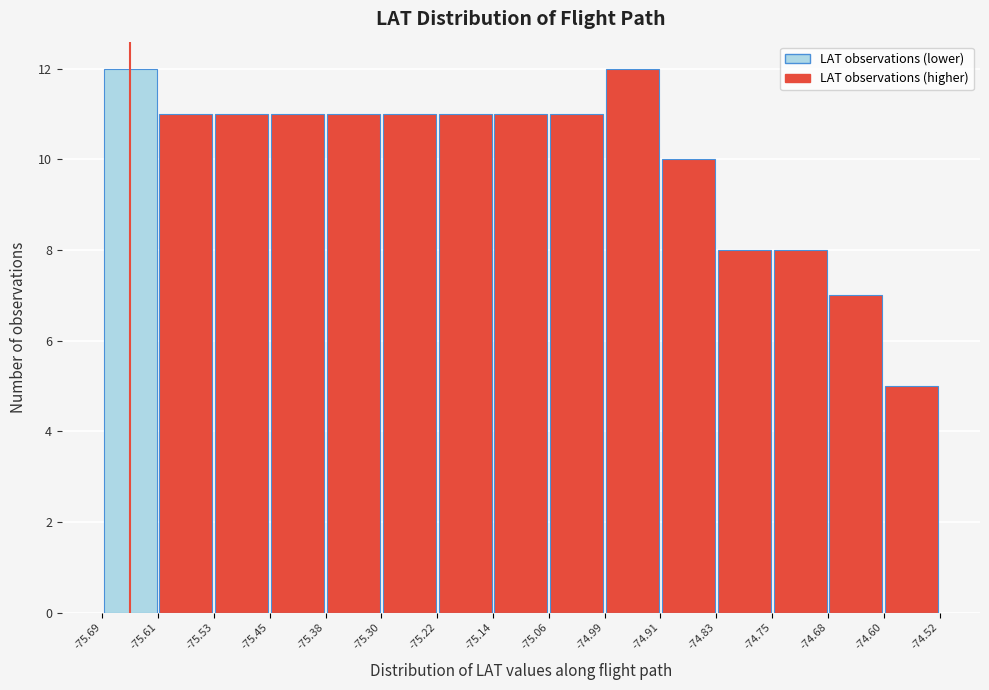

Reading left to right, list every bar in this chart as the range it spans on the x-axis followed by its height. The values are not printed on the chart, so give them approximately, as read against the axis.

-75.69 to -75.61: 12
-75.61 to -75.53: 11
-75.53 to -75.45: 11
-75.45 to -75.38: 11
-75.38 to -75.30: 11
-75.30 to -75.22: 11
-75.22 to -75.14: 11
-75.14 to -75.06: 11
-75.06 to -74.99: 11
-74.99 to -74.91: 12
-74.91 to -74.83: 10
-74.83 to -74.75: 8
-74.75 to -74.68: 8
-74.68 to -74.60: 7
-74.60 to -74.52: 5